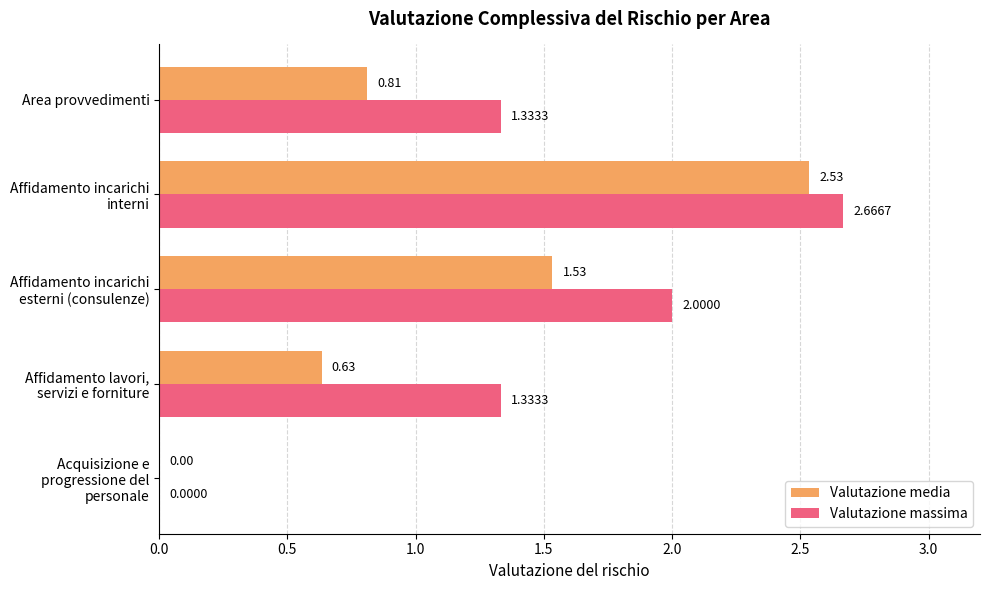

What is the sum of all Valutazione media values?

5.5